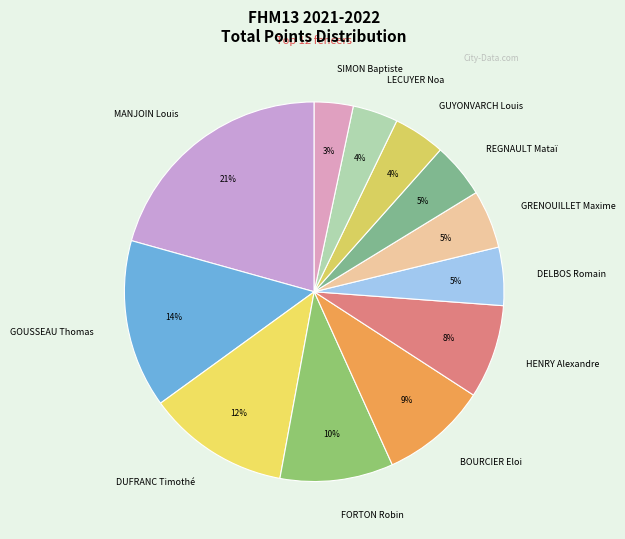

Which has a higher value, HENRY Alexandre or REGNAULT Mataï?

HENRY Alexandre